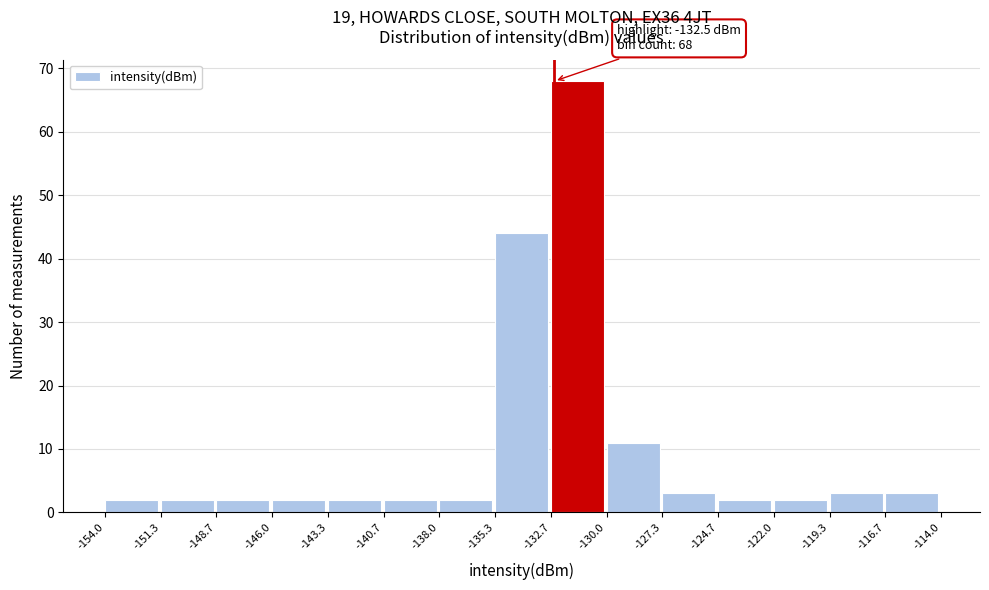

Which range on the x-axis has the tallest bar?

-132.7 to -130.0